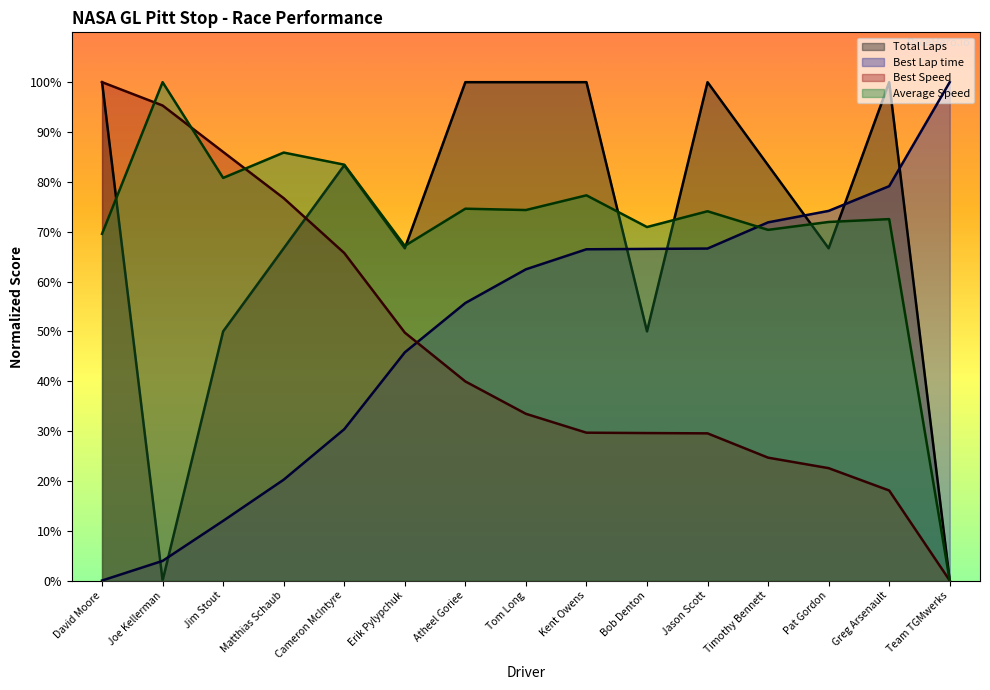

How many data points does each series have?

15